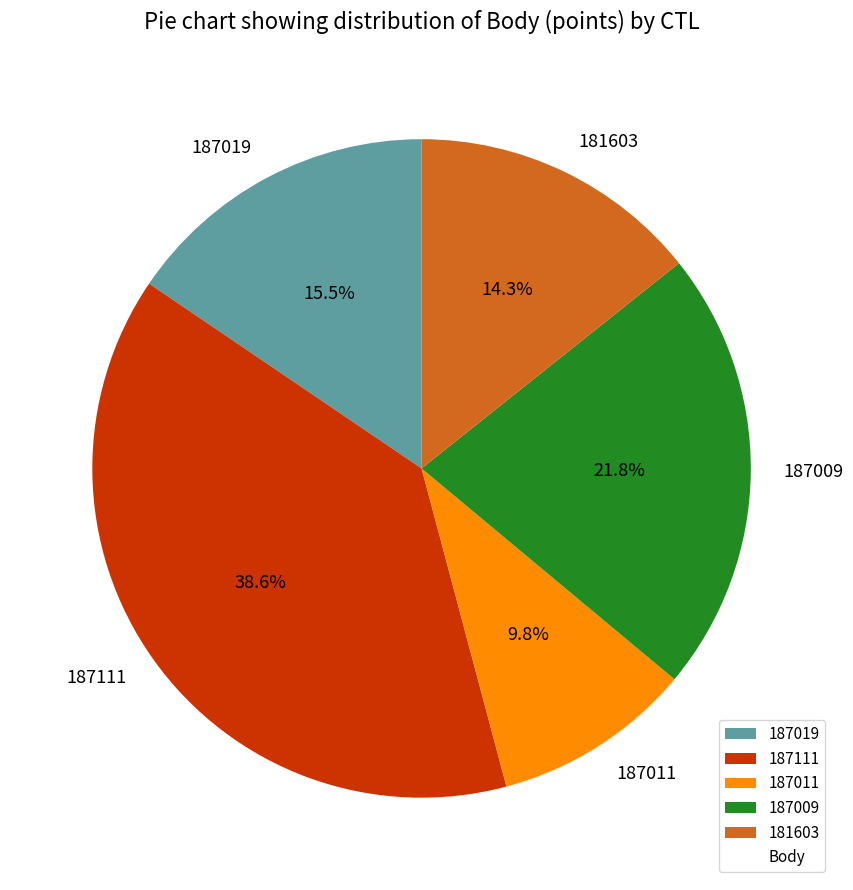

Does any single category account for the majority?

No